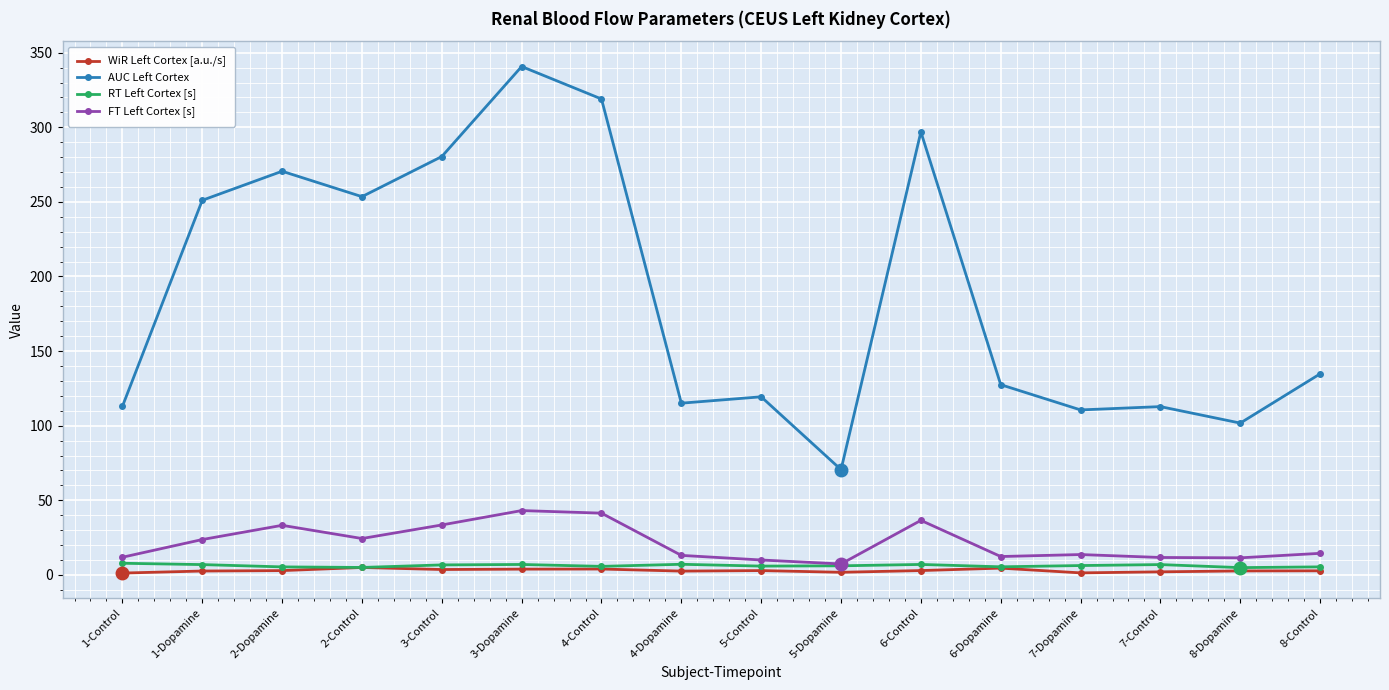

How many values in the FT Left Cortex [s] series exceed 14?

8